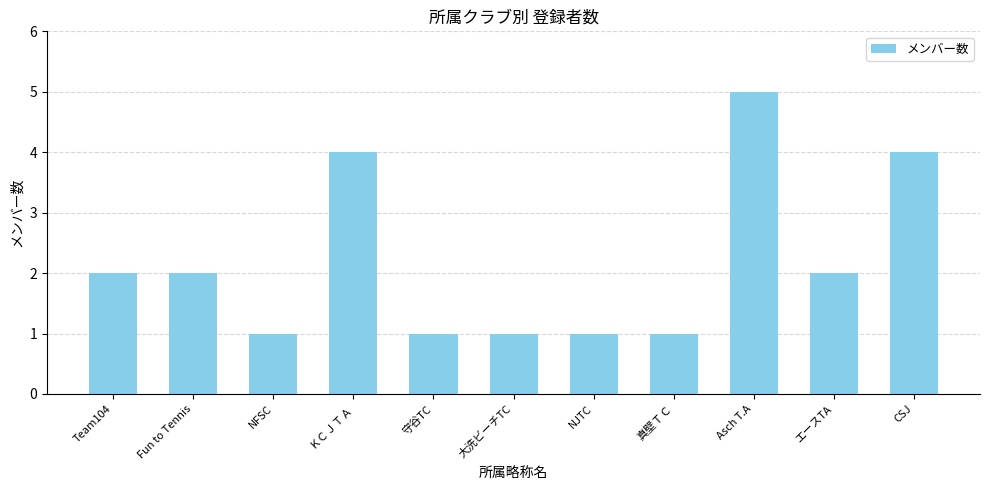

What is the label of the 4th bar from the left?

ＫＣＪＴＡ